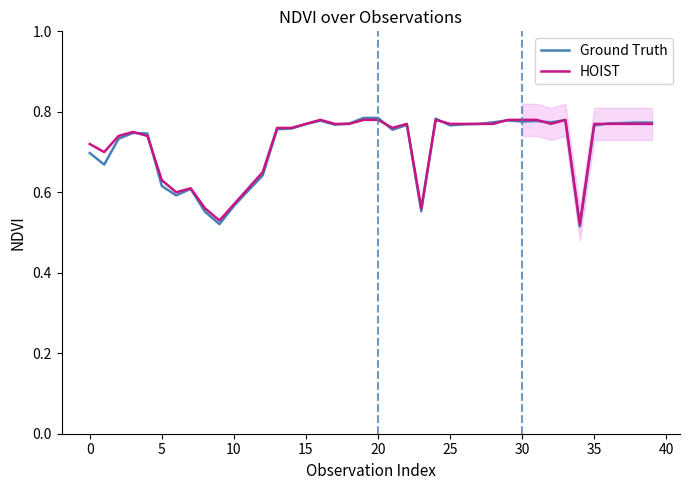

Between 31 and 14, which is larger?

31